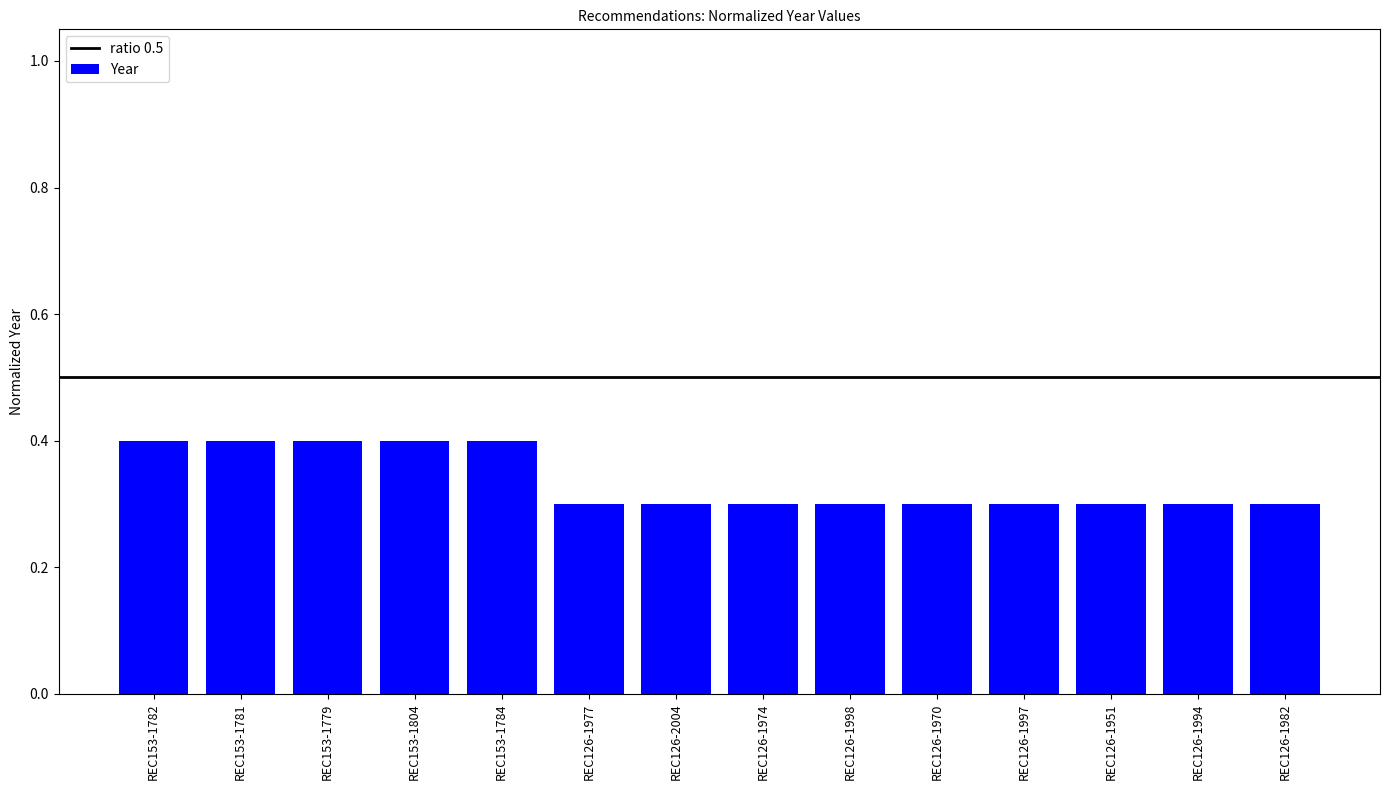

Reading left to right, what are all the values shown in this chart?

REC153-1782=0.4	REC153-1781=0.4	REC153-1779=0.4	REC153-1804=0.4	REC153-1784=0.4	REC126-1977=0.3	REC126-2004=0.3	REC126-1974=0.3	REC126-1998=0.3	REC126-1970=0.3	REC126-1997=0.3	REC126-1951=0.3	REC126-1994=0.3	REC126-1982=0.3